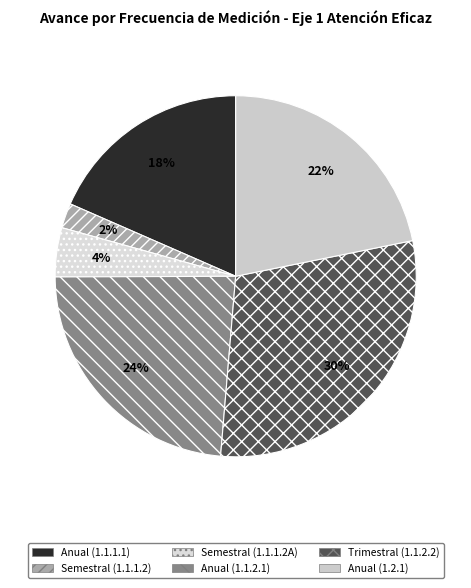

How many segments does this pie chart have?

6